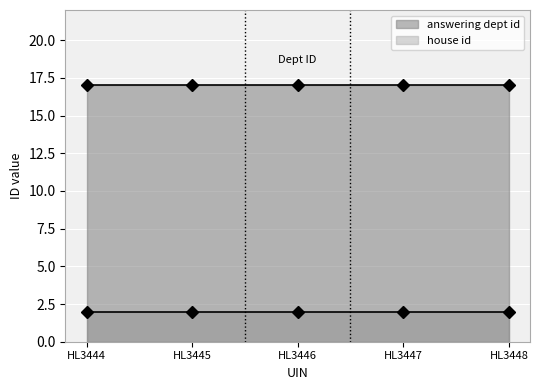

What is the approximate value of house id at HL3448?

2